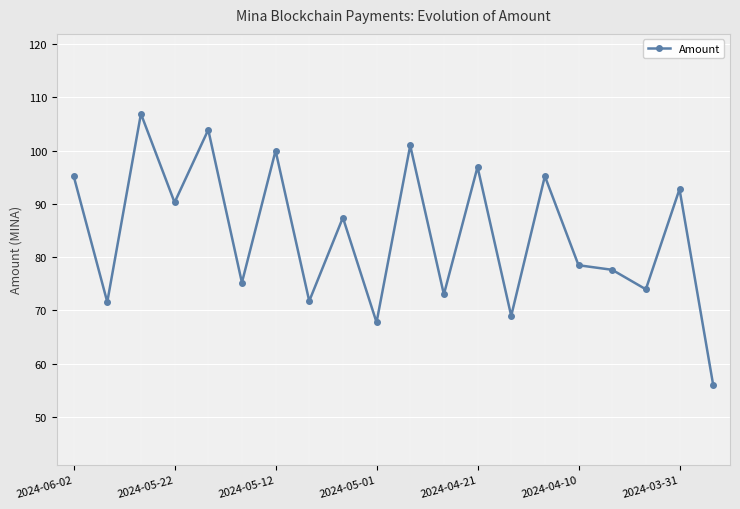

Count the number of categories in the chart.

20